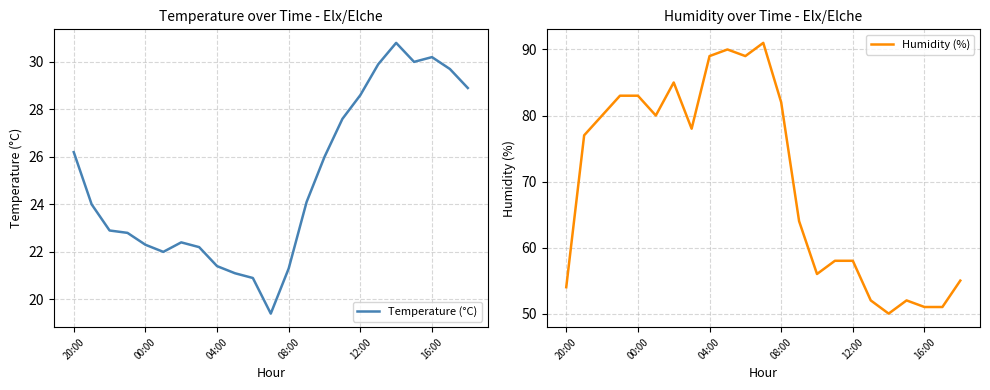

What is the highest value of the Humidity (%) series?

91